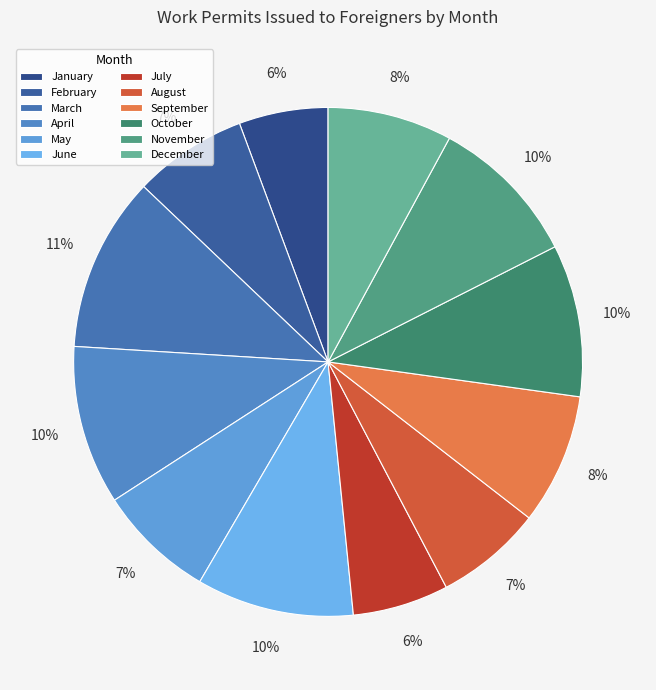

The March slice represents 11% of the pie. True or false?

True